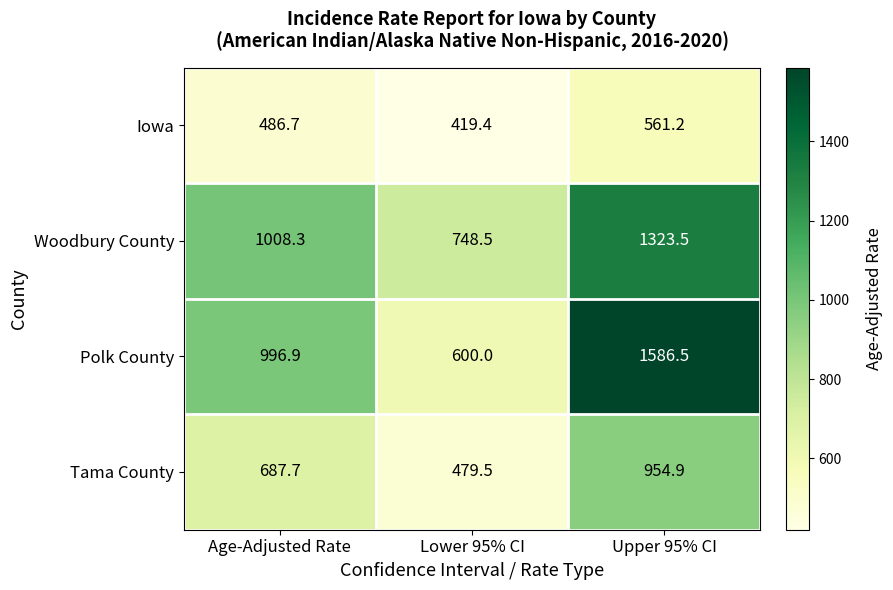

Reading right to left, transcribe all the data shown in this chart.

Iowa: Upper 95% CI=561.2	Lower 95% CI=419.4	Age-Adjusted Rate=486.7
Woodbury County: Upper 95% CI=1323.5	Lower 95% CI=748.5	Age-Adjusted Rate=1008.3
Polk County: Upper 95% CI=1586.5	Lower 95% CI=600.0	Age-Adjusted Rate=996.9
Tama County: Upper 95% CI=954.9	Lower 95% CI=479.5	Age-Adjusted Rate=687.7